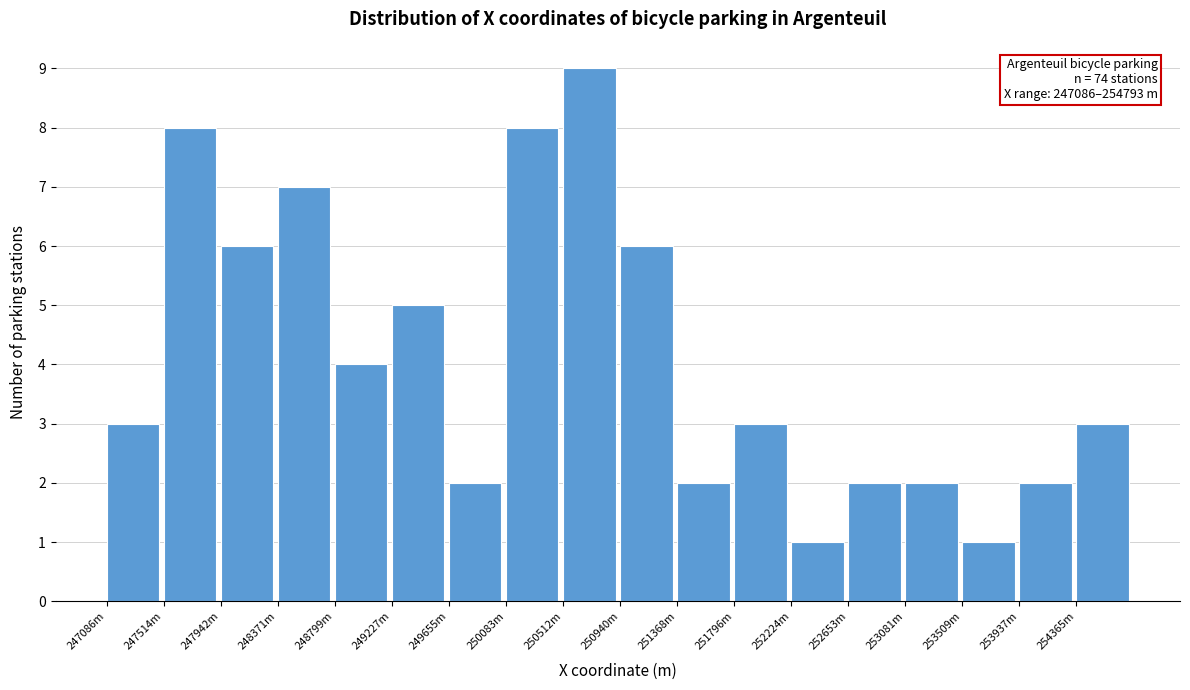

Reading left to right, what are all the values shown in this chart?

247086m=3	247514m=8	247942m=6	248371m=7	248799m=4	249227m=5	249655m=2	250083m=8	250512m=9	250940m=6	251368m=2	251796m=3	252224m=1	252653m=2	253081m=2	253509m=1	253937m=2	254365m=3